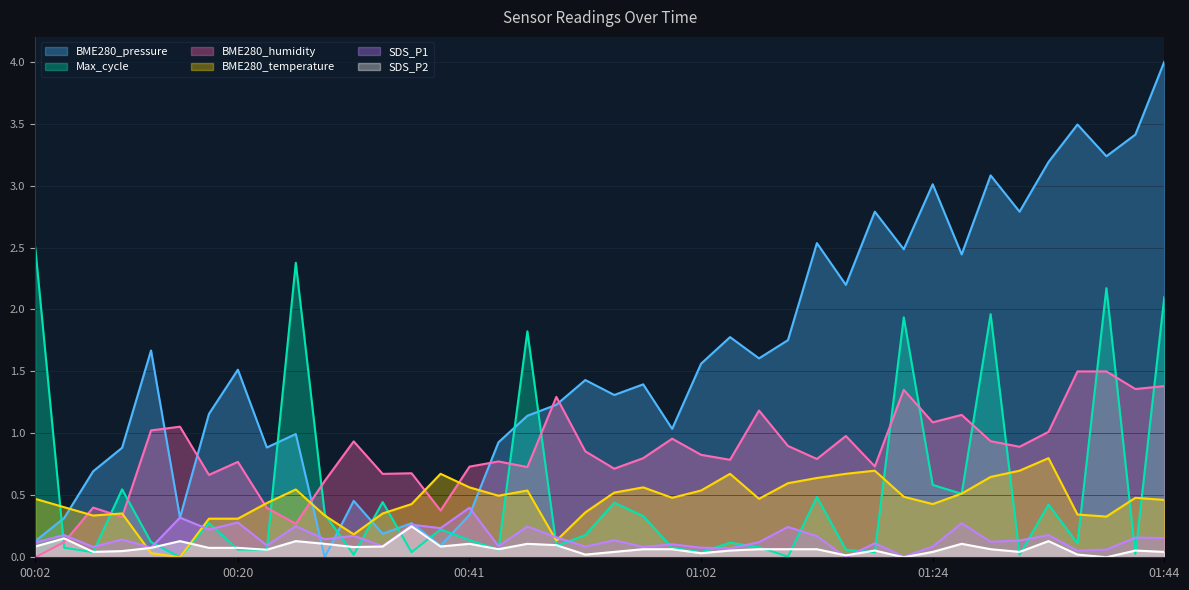

True or false: BME280_humidity and Max_cycle intersect in this chart.

True